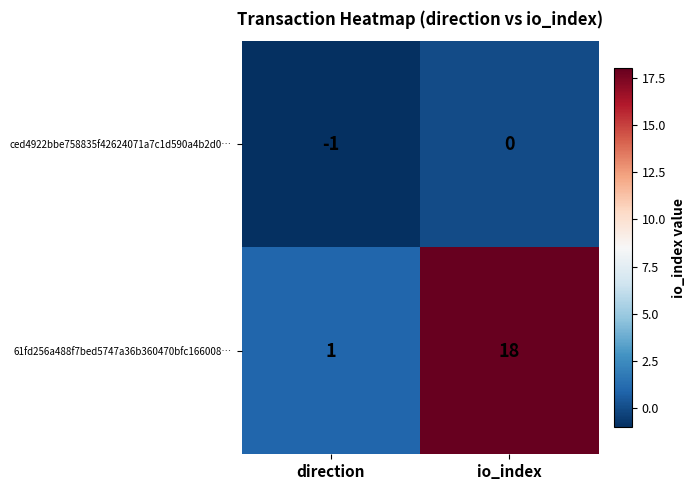

Rank the series by their average value, from highest to lowest.

61fd256a488f7bed5747a36b360470bfc166008…, ced4922bbe758835f42624071a7c1d590a4b2d0…